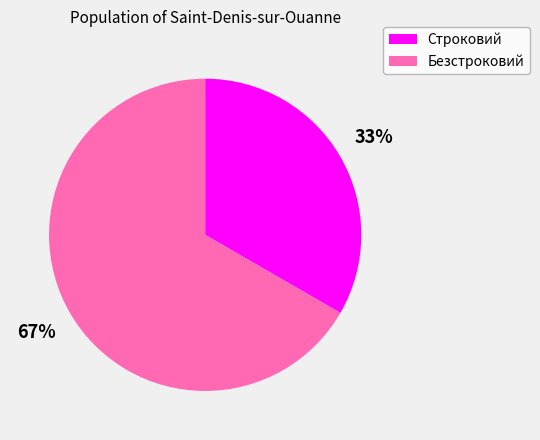

To the nearest percent, what percentage of the pie is Безстроковий?

67%